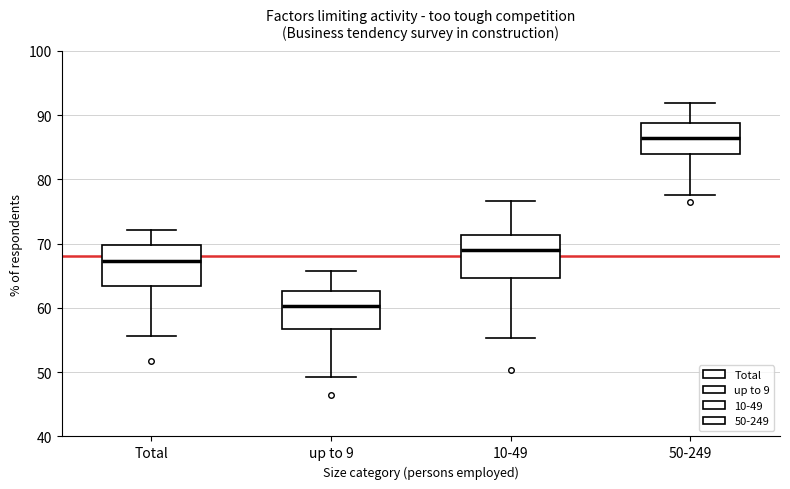

Which box's median line is the lowest?

up to 9